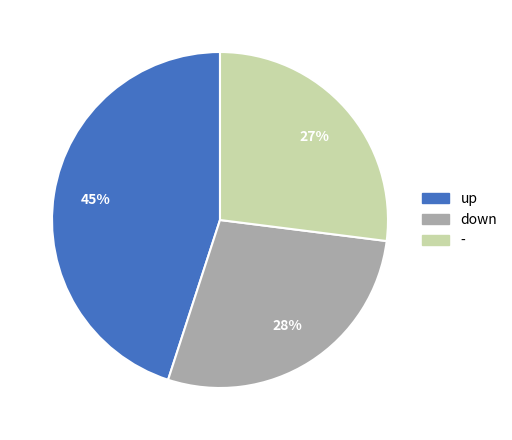

Which slice is the largest?

up